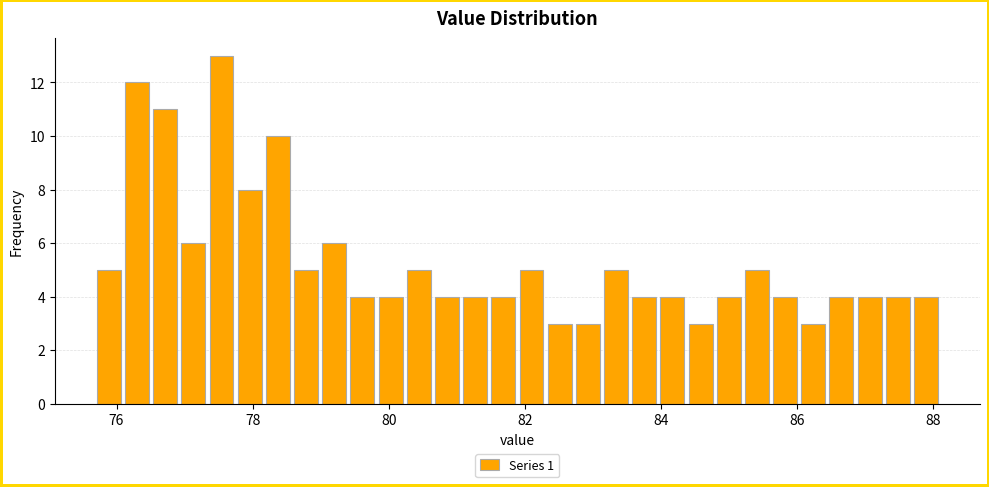

Around what value on the x-axis is the tallest bar? Give the approximate position of its centre, as read against the axis.

77.6